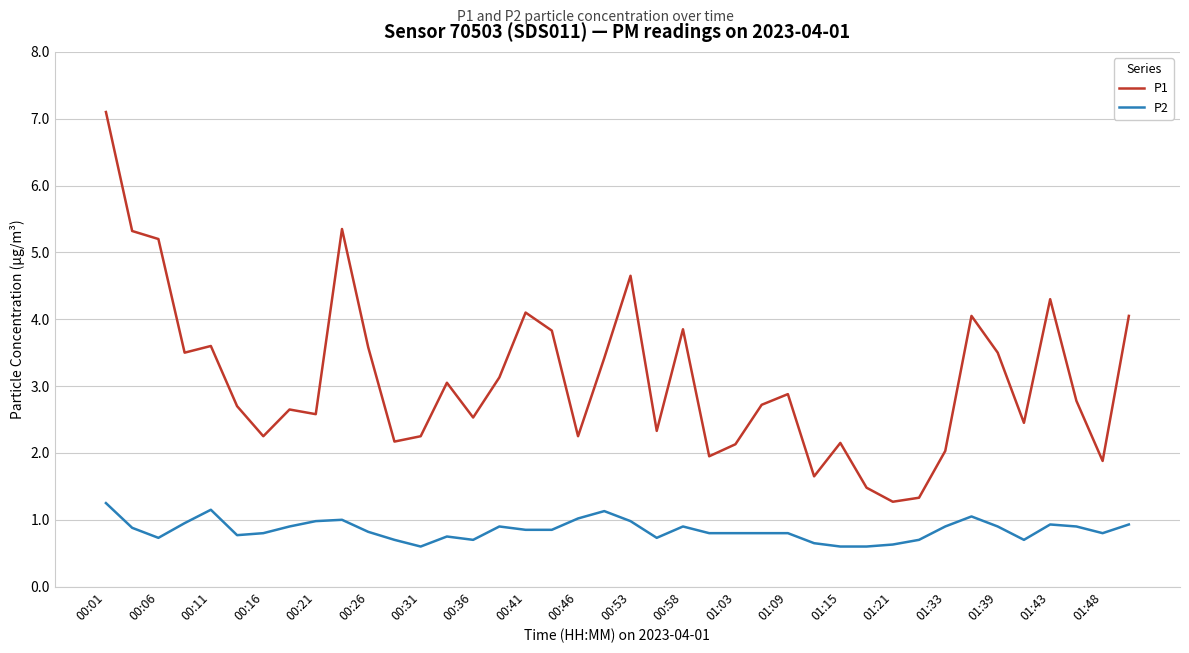

What is the difference between the maximum and minimum values in the P1 series?

5.8